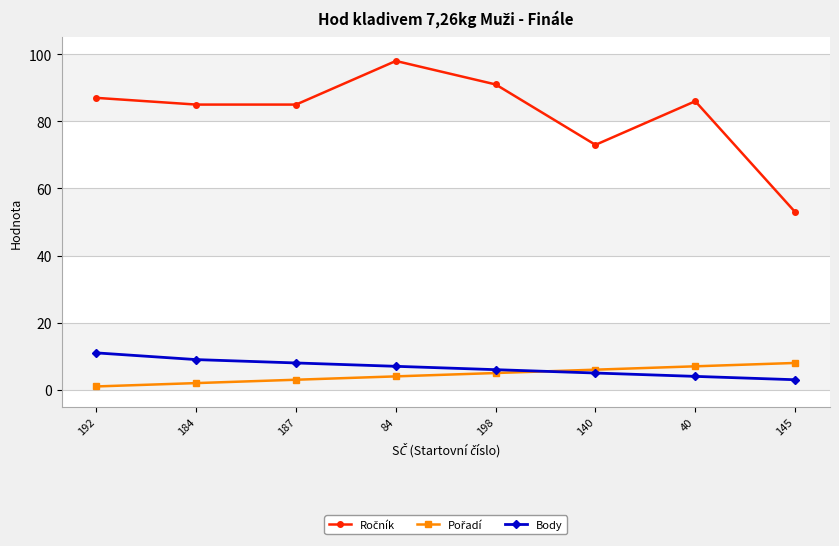

What position from the left is 40?

7